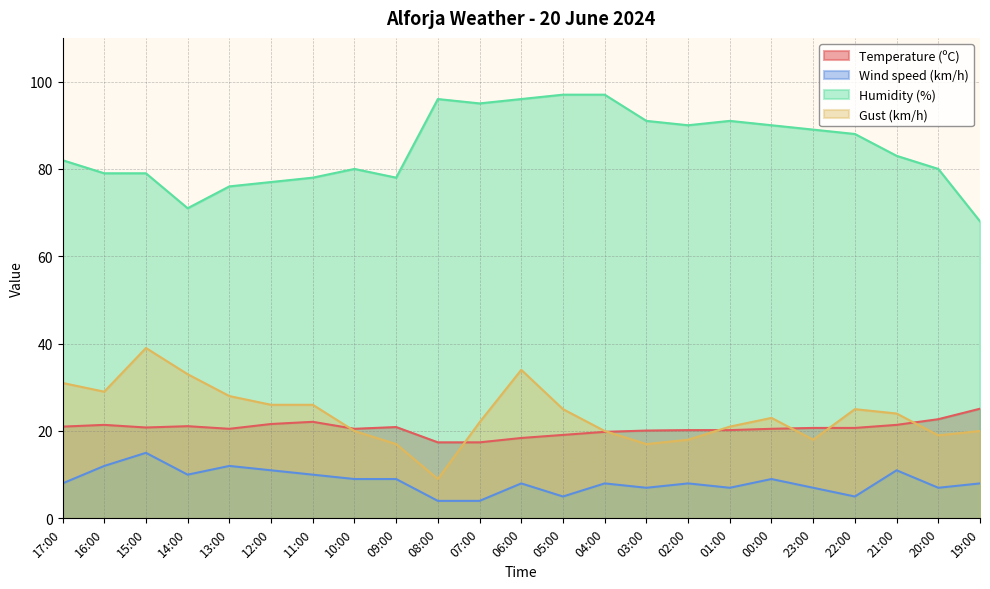

What is the label of the 18th point from the right?

12:00